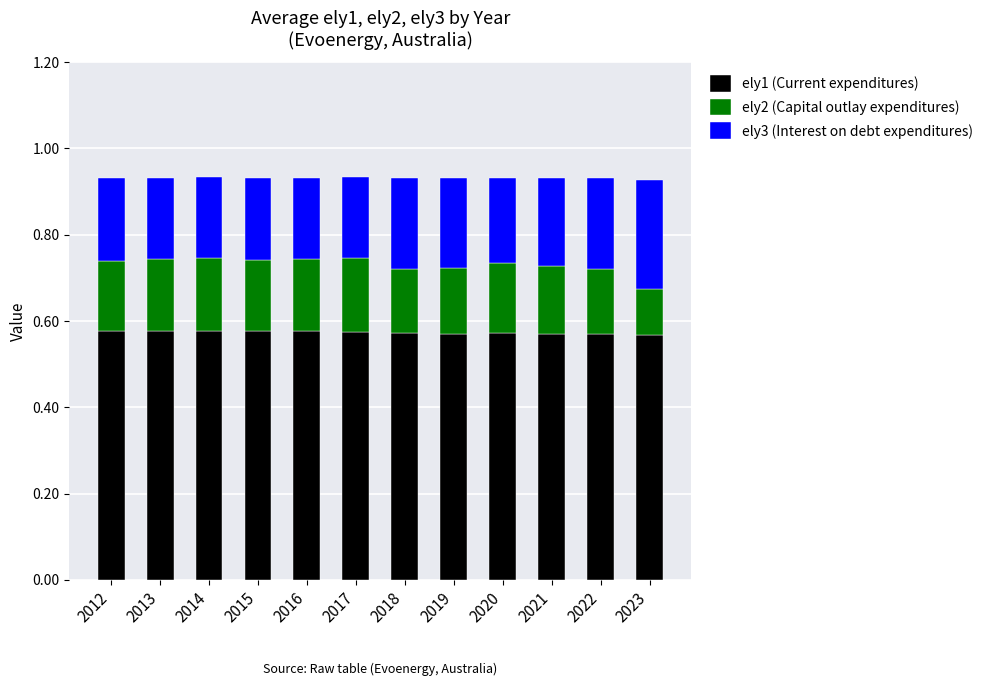

Count the ely1 (Current expenditures) values in the range 0 to 1.

12